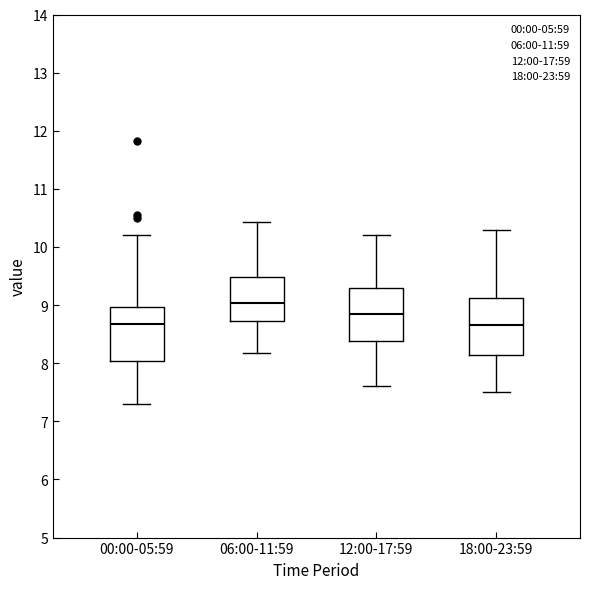

Reading left to right, read every box against the y-axis: the position of its median line, the range the box covers, and the ends of its whiskers. The values are not printed on the chart, so give them approximately, as read against the axis.

00:00-05:59: median 8.7, box 8.0 to 9.0, whiskers 7.3 to 10.2
06:00-11:59: median 9.0, box 8.7 to 9.5, whiskers 8.2 to 10.4
12:00-17:59: median 8.9, box 8.4 to 9.3, whiskers 7.6 to 10.2
18:00-23:59: median 8.7, box 8.2 to 9.1, whiskers 7.5 to 10.3